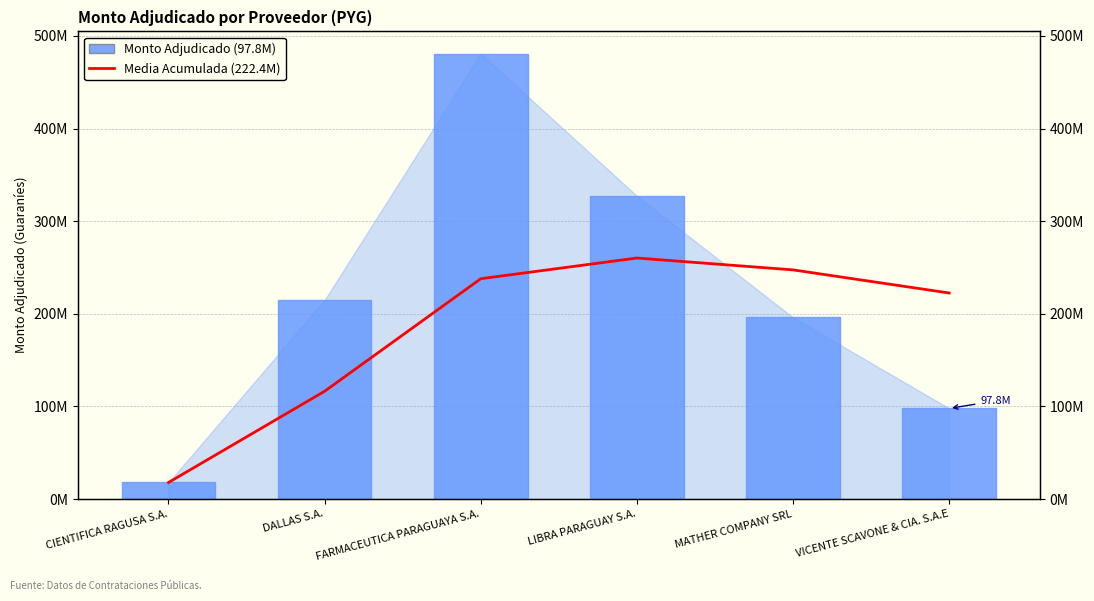

What is the label of the 6th bar from the left?

VICENTE SCAVONE & CIA. S.A.E